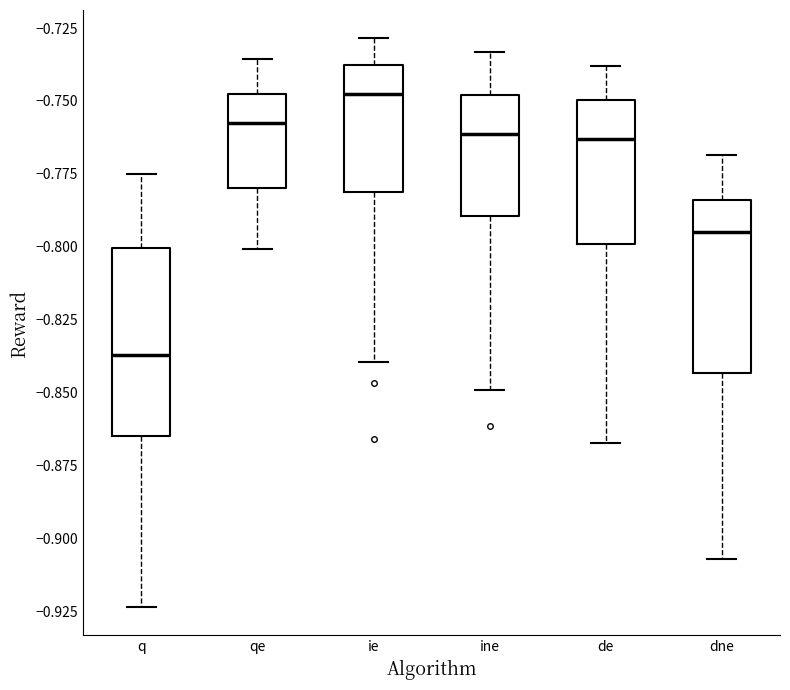

Reading left to right, transcribe this box plot: for each box, give where its median line is, the range the box spans, and where its two whiskers end, as read against the y-axis. The values are not printed on the chart, so give them approximately, as read against the axis.

q: median -0.835, box -0.865 to -0.800, whiskers -0.925 to -0.775
qe: median -0.760, box -0.780 to -0.750, whiskers -0.800 to -0.735
ie: median -0.750, box -0.780 to -0.740, whiskers -0.840 to -0.730
ine: median -0.760, box -0.790 to -0.750, whiskers -0.850 to -0.735
de: median -0.765, box -0.800 to -0.750, whiskers -0.865 to -0.740
dne: median -0.795, box -0.845 to -0.785, whiskers -0.905 to -0.770